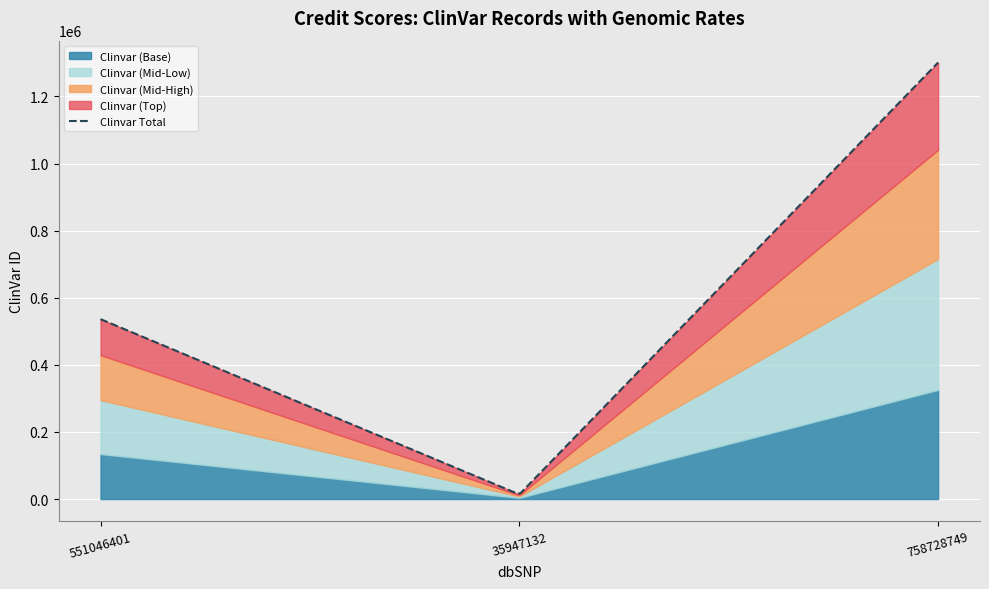

At which label does the data first exceed 536228?

758728749